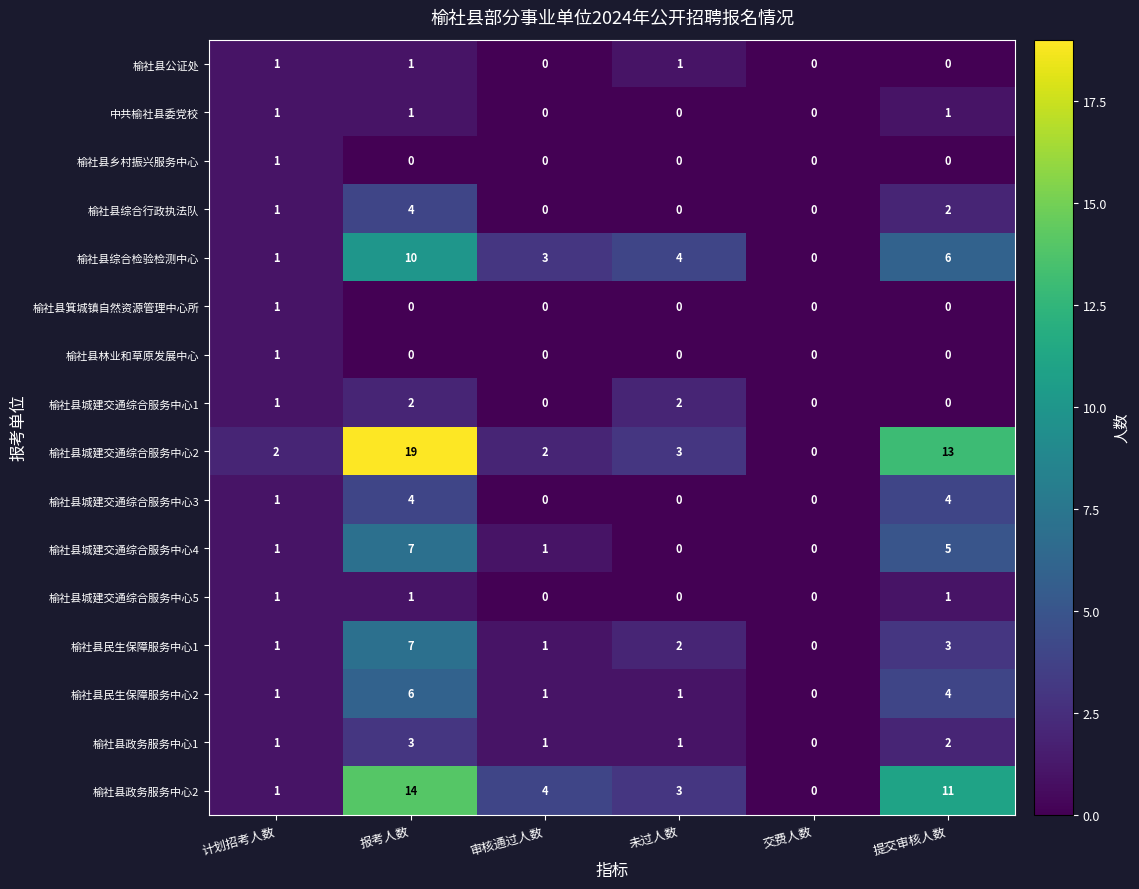

What is the total value across all series at 审核通过人数?

13